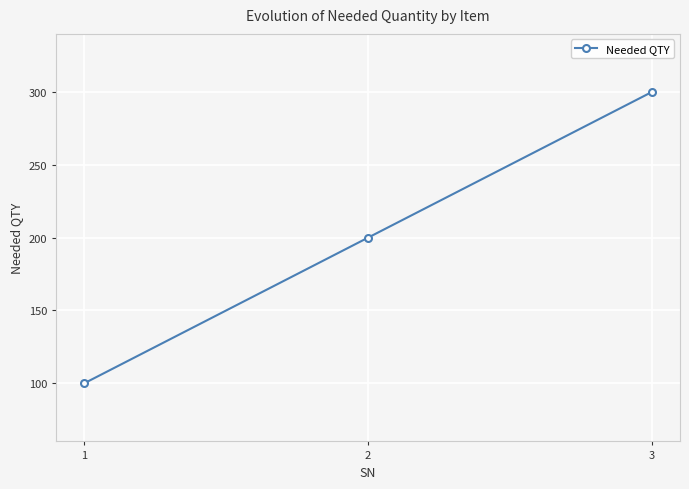

What is the change in value from 1 to 3?

+200